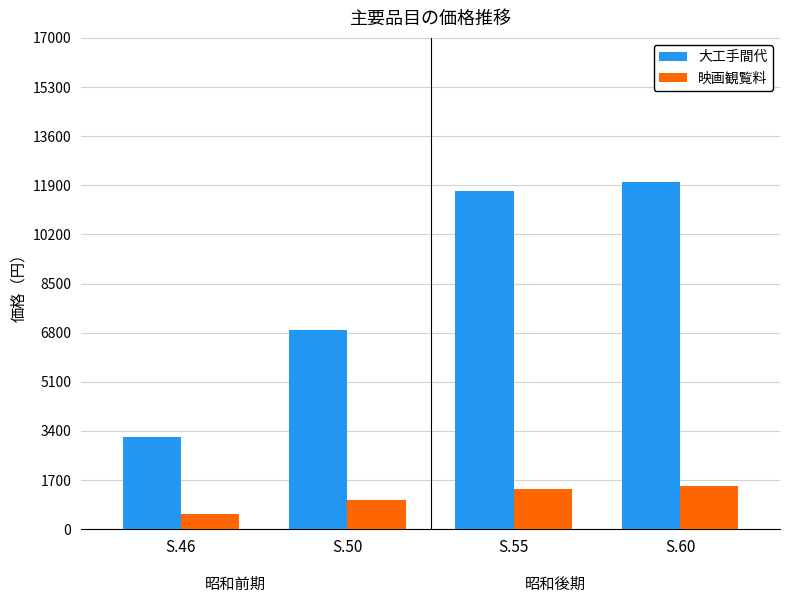

Rank the series by their maximum value, from highest to lowest.

大工手間代, 映画観覧料